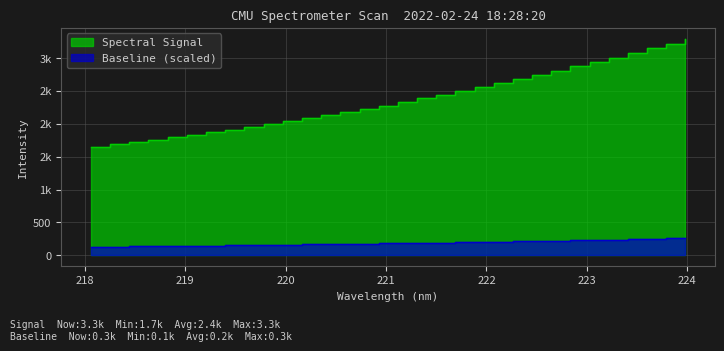

What is the average value?

2366.5